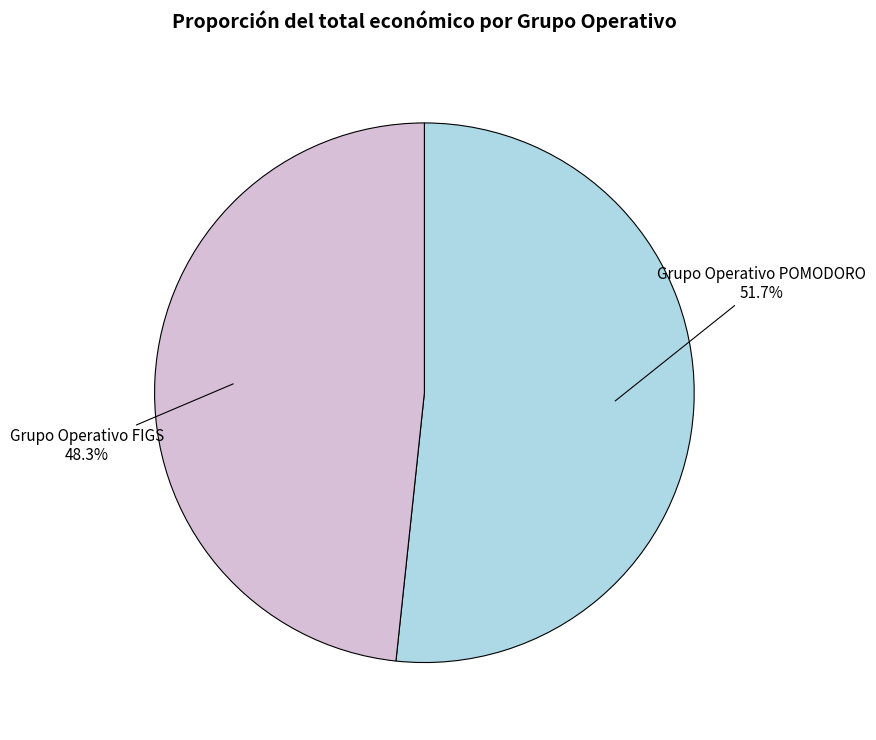

To the nearest percent, what portion does Grupo Operativo FIGS represent?

48%